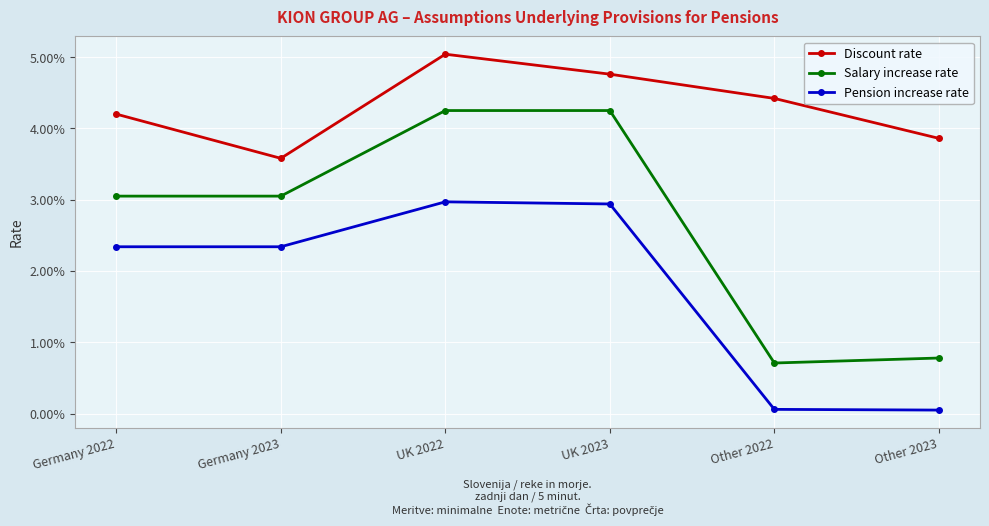

Which series has the largest total across all categories?

Discount rate